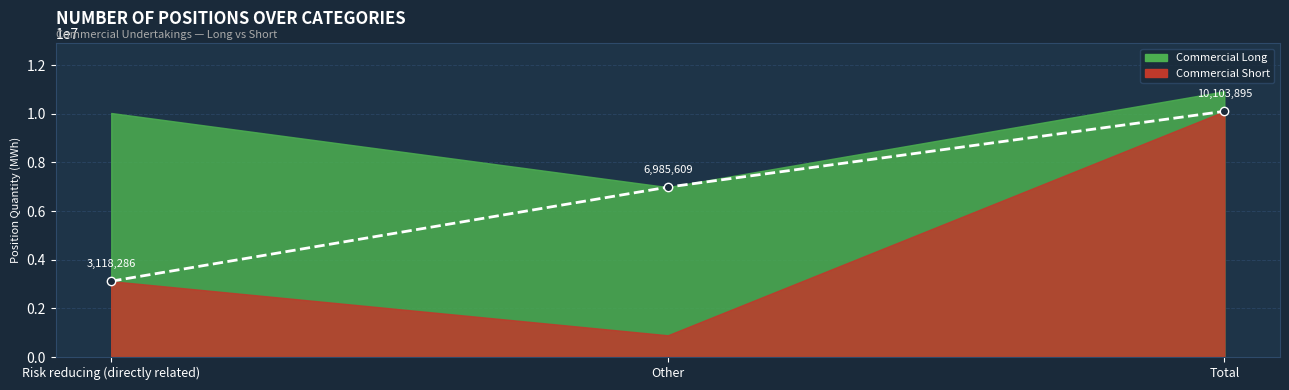

What is the sum of the values at Risk reducing (directly related) and Other?

10103895